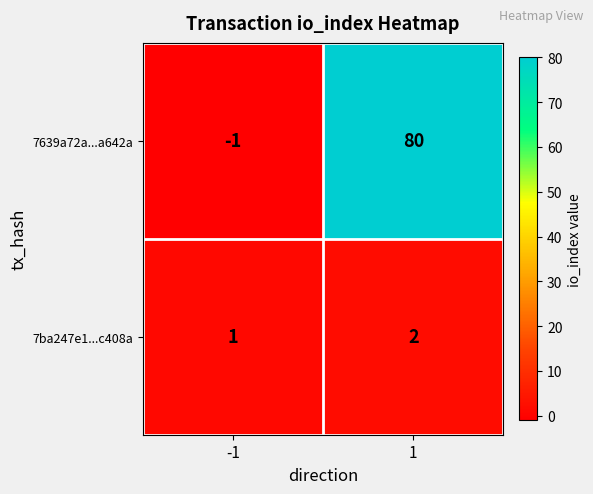

What is the difference between the maximum and minimum values in the 7639a72a...a642a series?

81